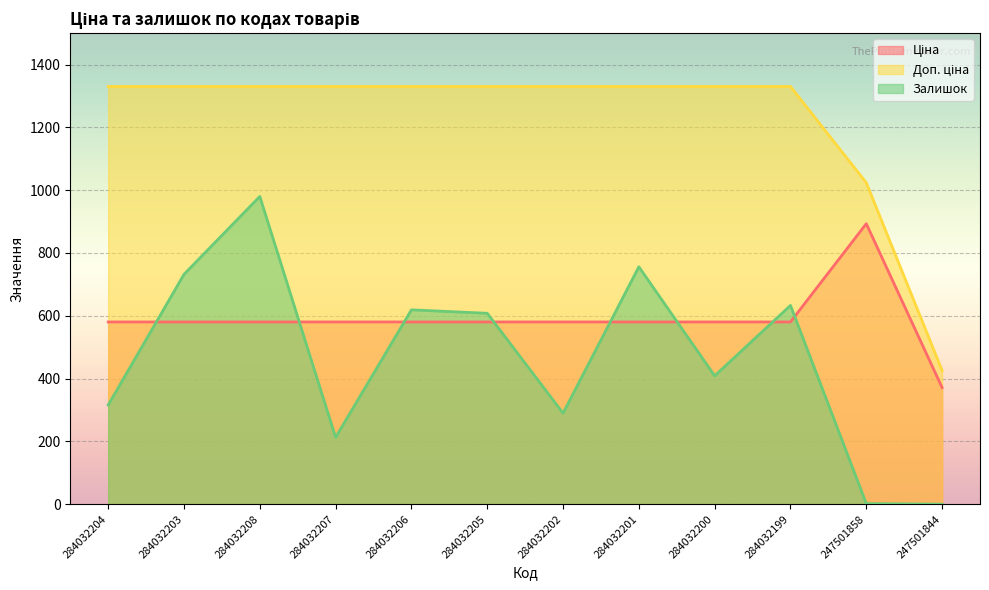

What is the spread (max minus min) of values at 284032207?

1117.3